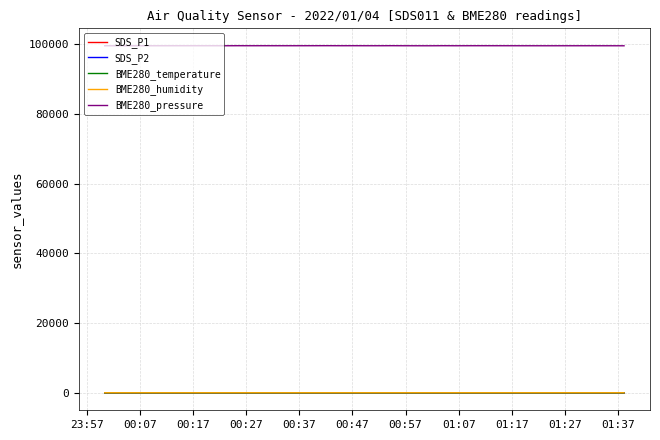

Which series has the largest total across all categories?

BME280_pressure